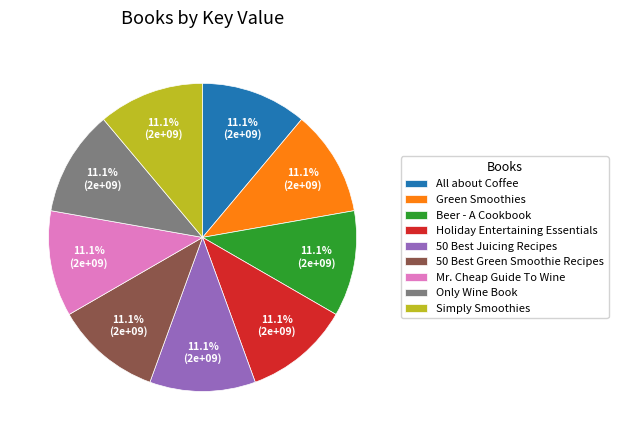

How many segments does this pie chart have?

9